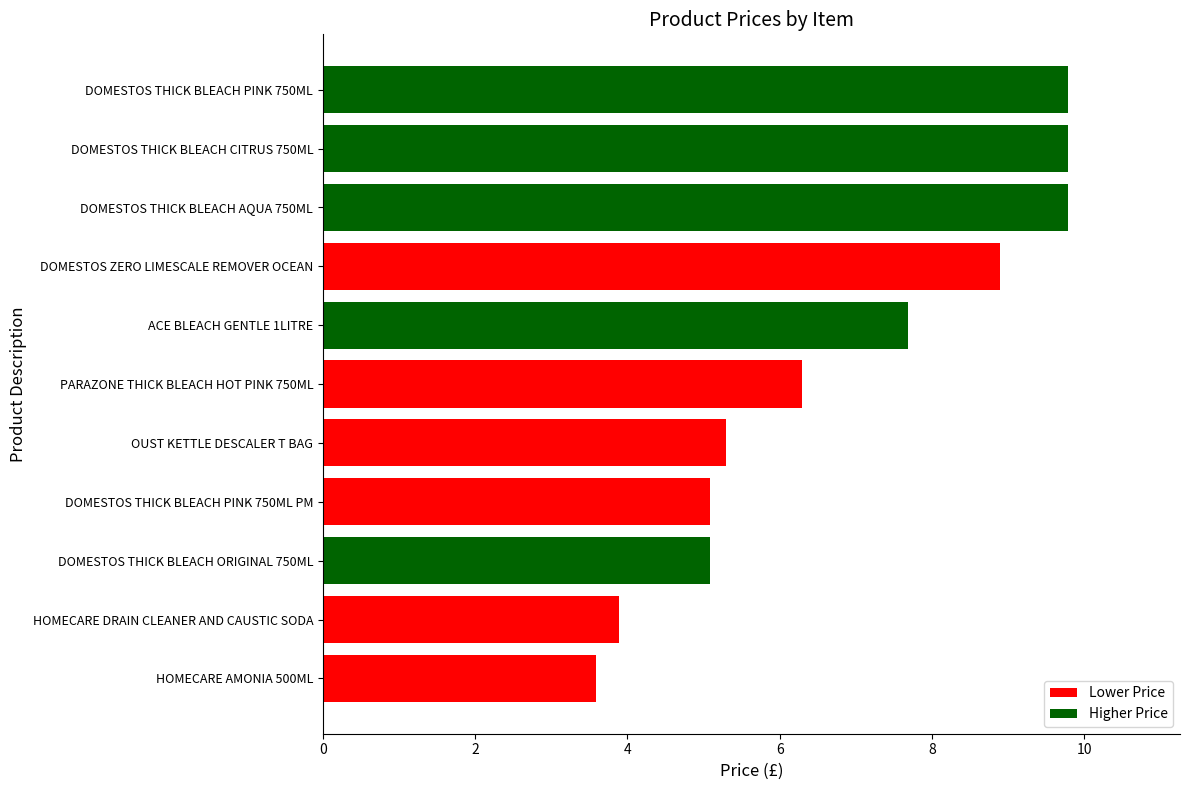

What is the value of the 3rd bar from the left?

9.8